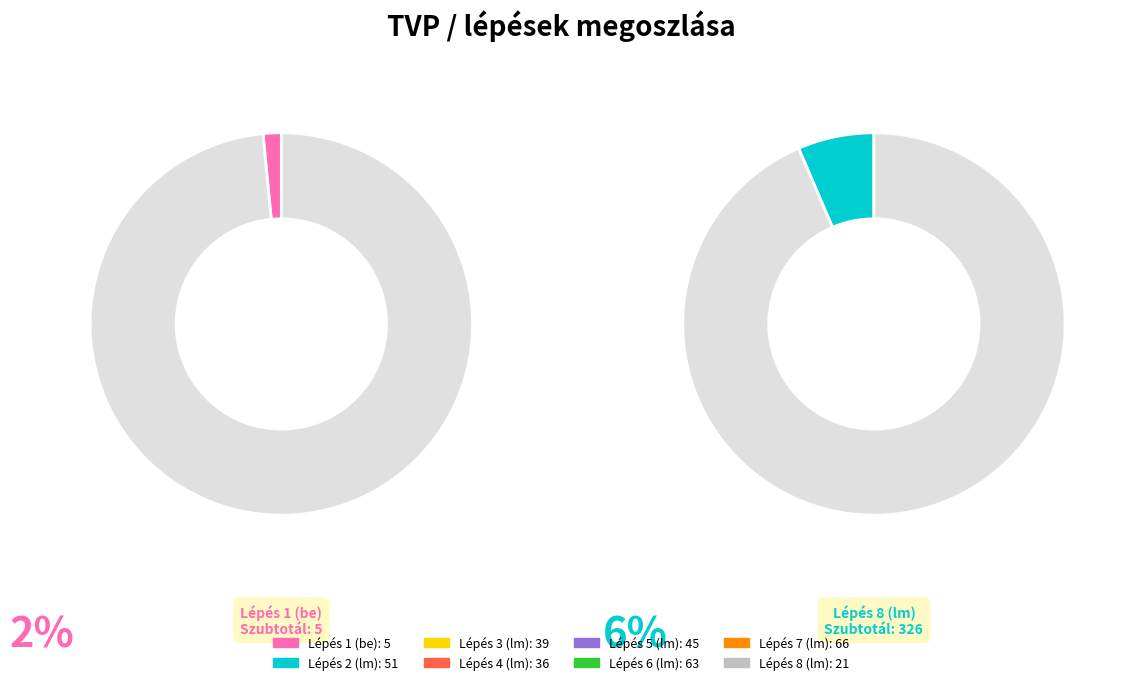

Is it true that 8 is 32% of the pie?

False